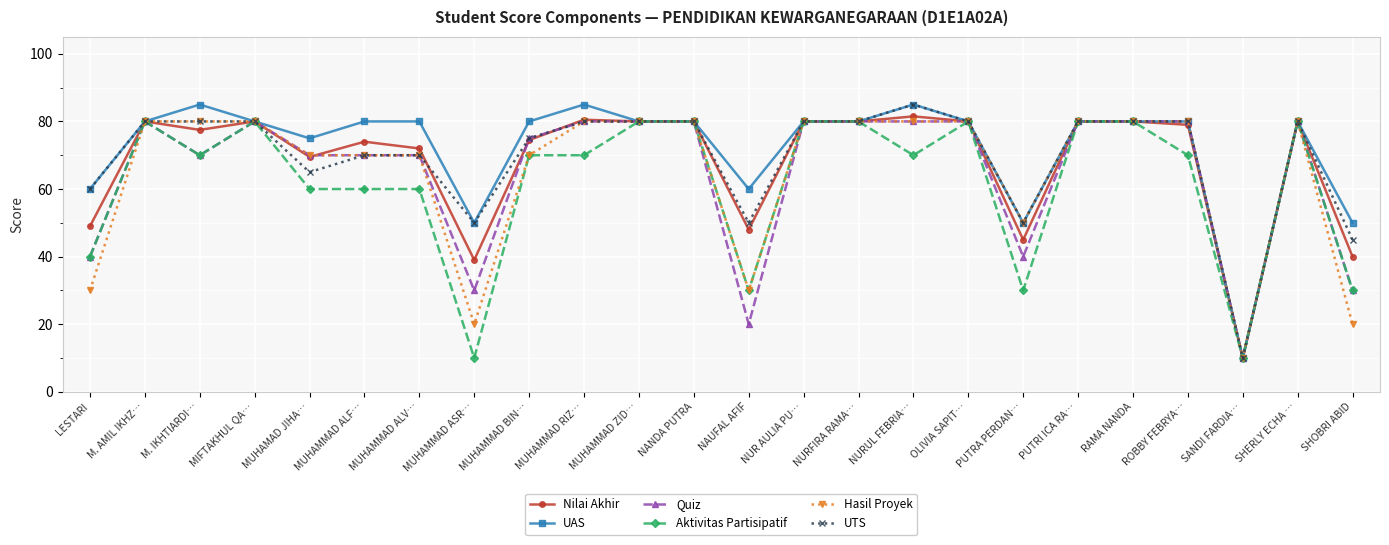

Where is the first local minimum for UAS?

MUHAMAD JIHA…